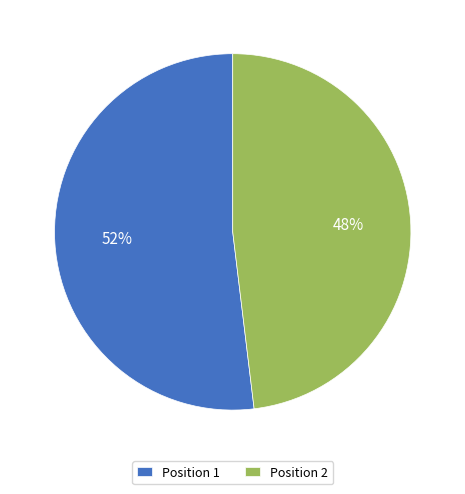

To the nearest percent, what is the difference between the Position 1 and Position 2 slice percentages?

4%